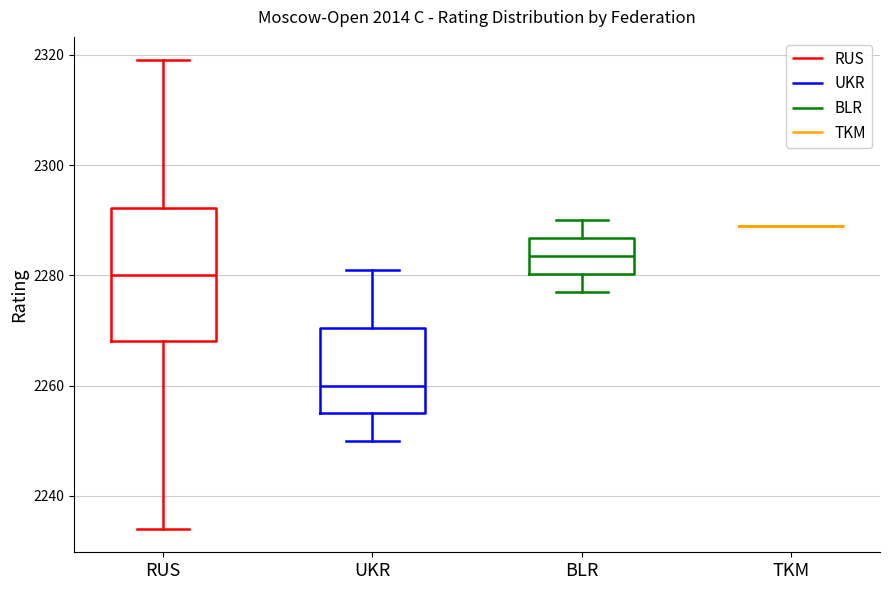

Comparing the boxes themselves (not the whiskers), which one is the tallest?

RUS